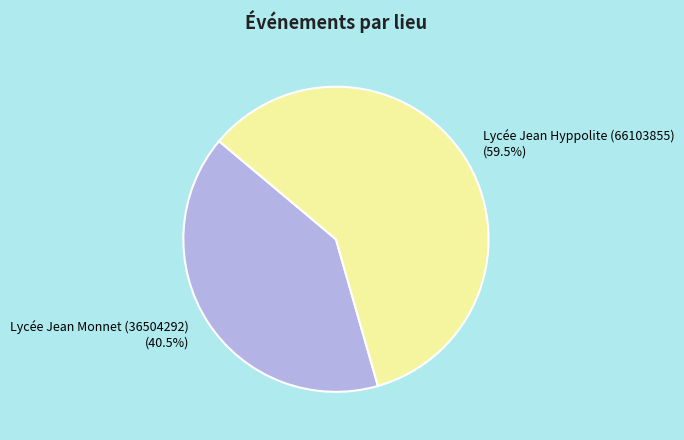

Is there any slice that represents more than half of the pie?

Yes